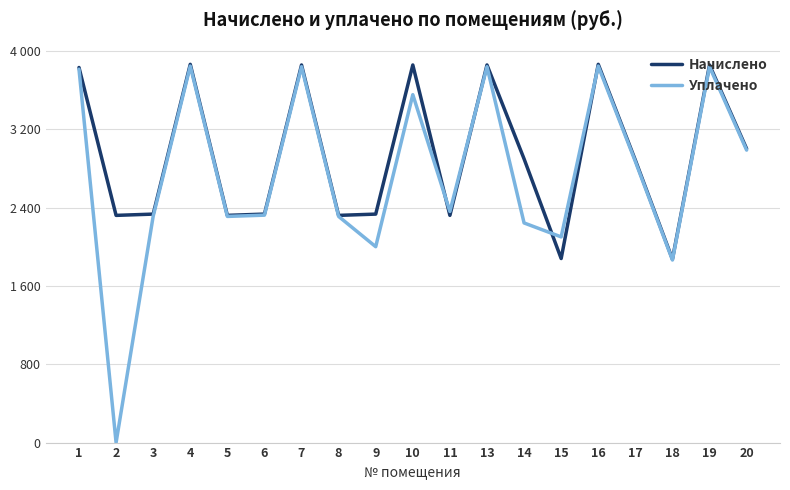

What is the value of the Начислено point at the 16th from the left?

2883.6